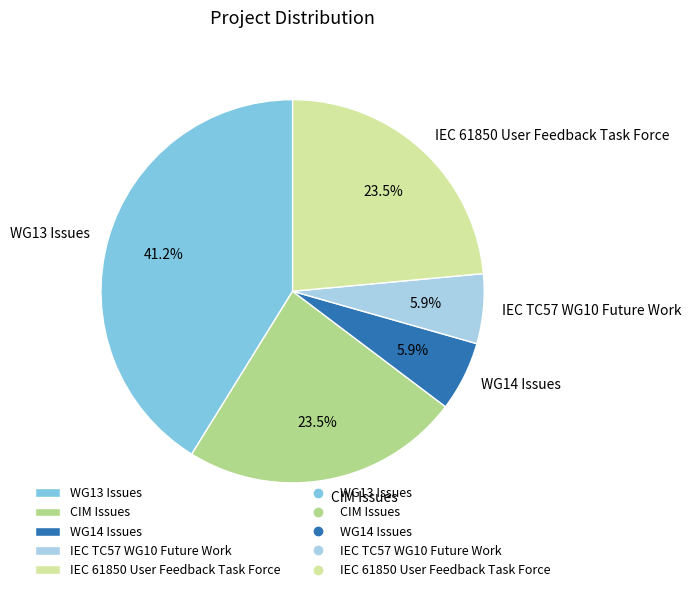

True or false: IEC 61850 User Feedback Task Force accounts for 16% of the total.

False